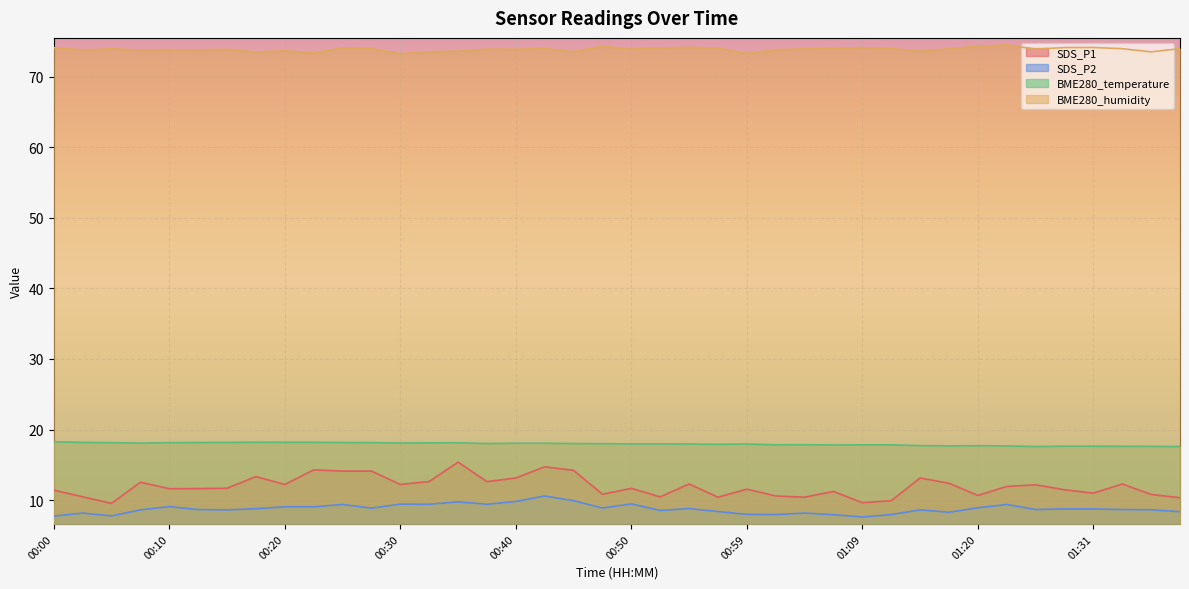

What is the value of the SDS_P2 point at the 10th from the left?

9.1